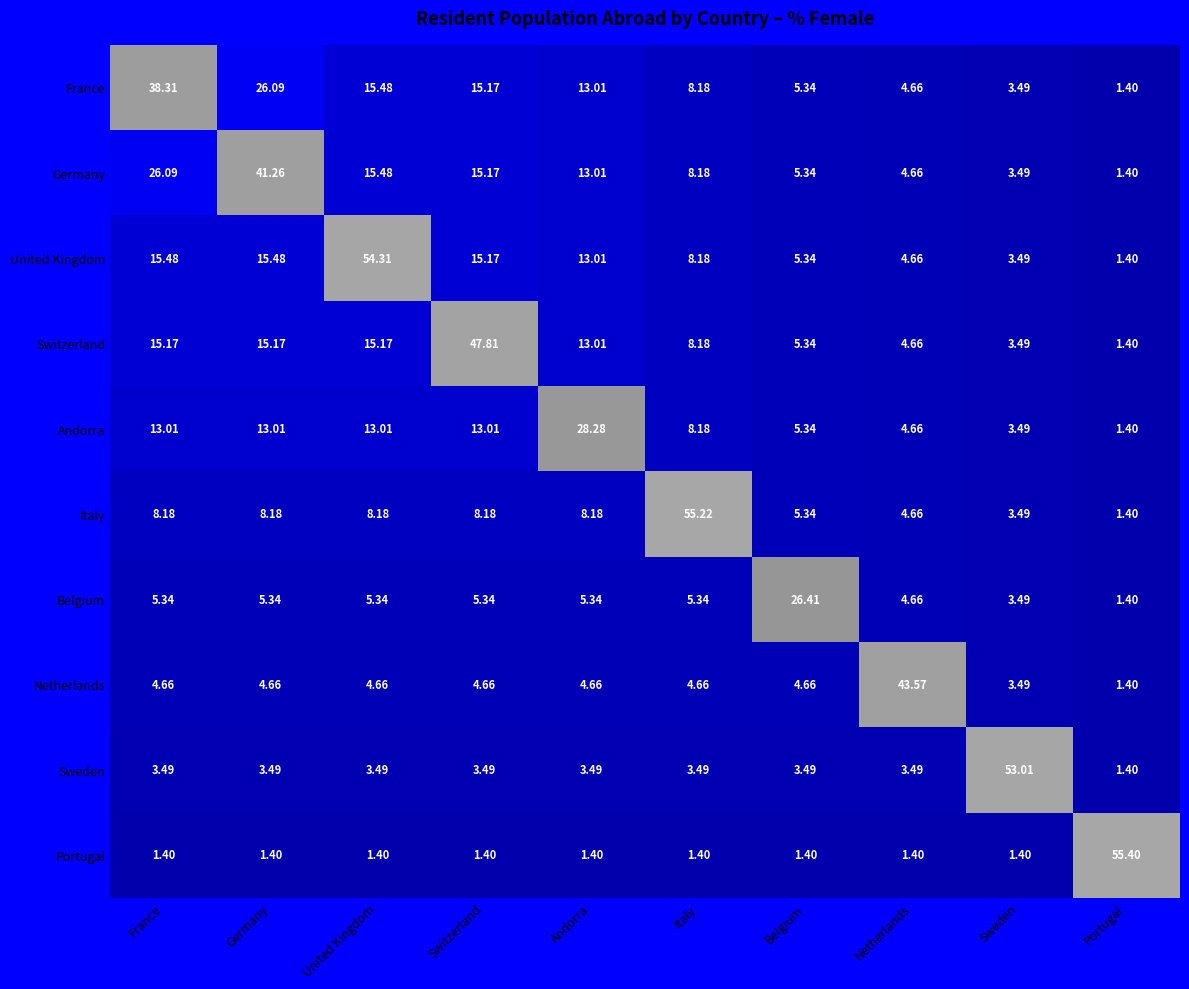

Between Sweden and Portugal, which is larger?

Portugal